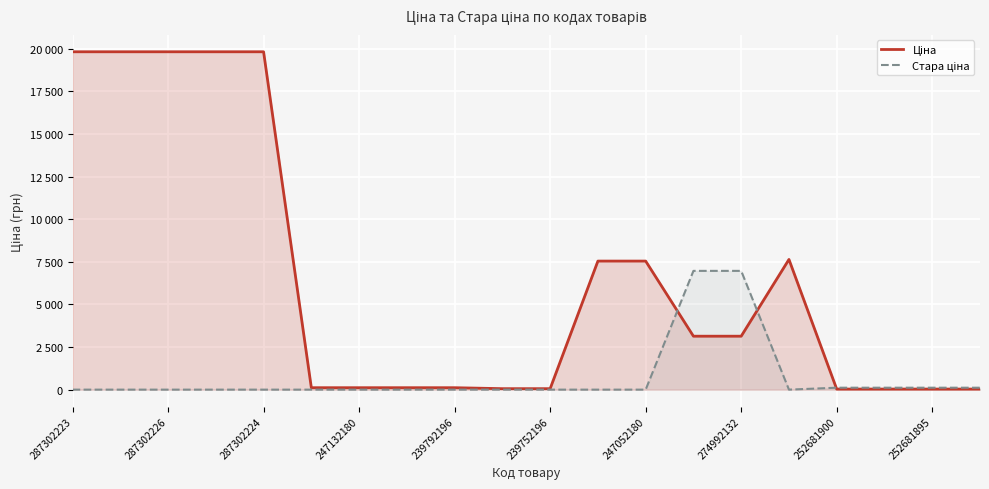

List the series in order of their overall mean, highest first.

Ціна, Стара ціна